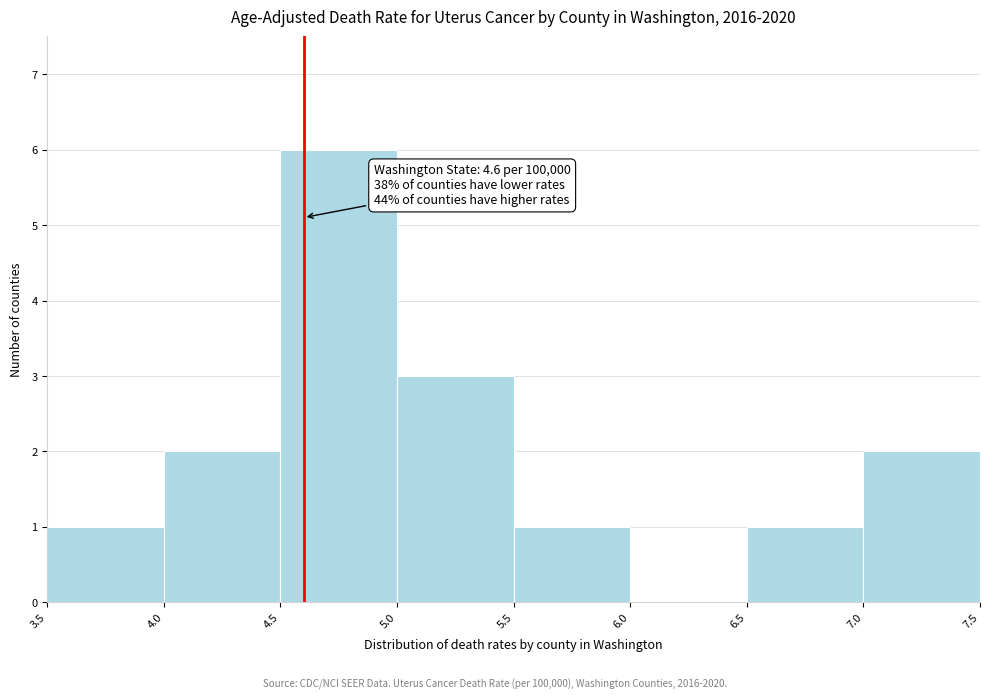

Over which range of the x-axis is the bar tallest?

4.5 to 5.0